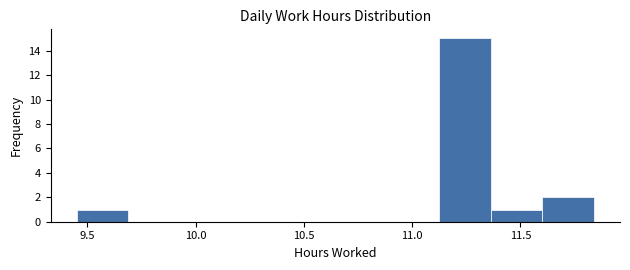

Reading left to right, list every bar in this chart as the range it spans on the x-axis followed by its height. Neither the bar edges nor the heights are printed on the chart, so give them approximately, as read against the axes.

9.45 to 9.70: 1
9.70 to 9.95: 0
9.95 to 10.15: 0
10.15 to 10.40: 0
10.40 to 10.65: 0
10.65 to 10.90: 0
10.90 to 11.10: 0
11.10 to 11.35: 15
11.35 to 11.60: 1
11.60 to 11.85: 2